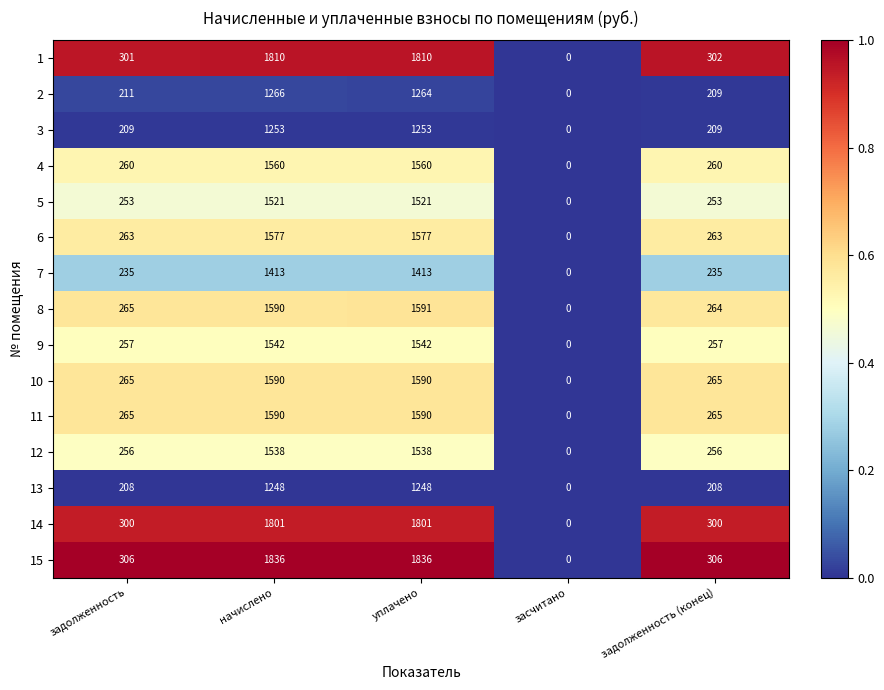

Which series has the largest total across all categories?

15